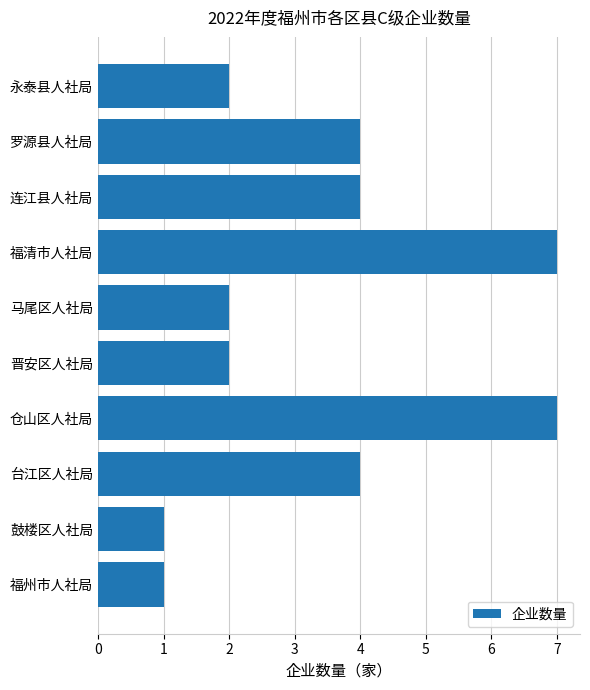

How many values are between 2 and 4?

6